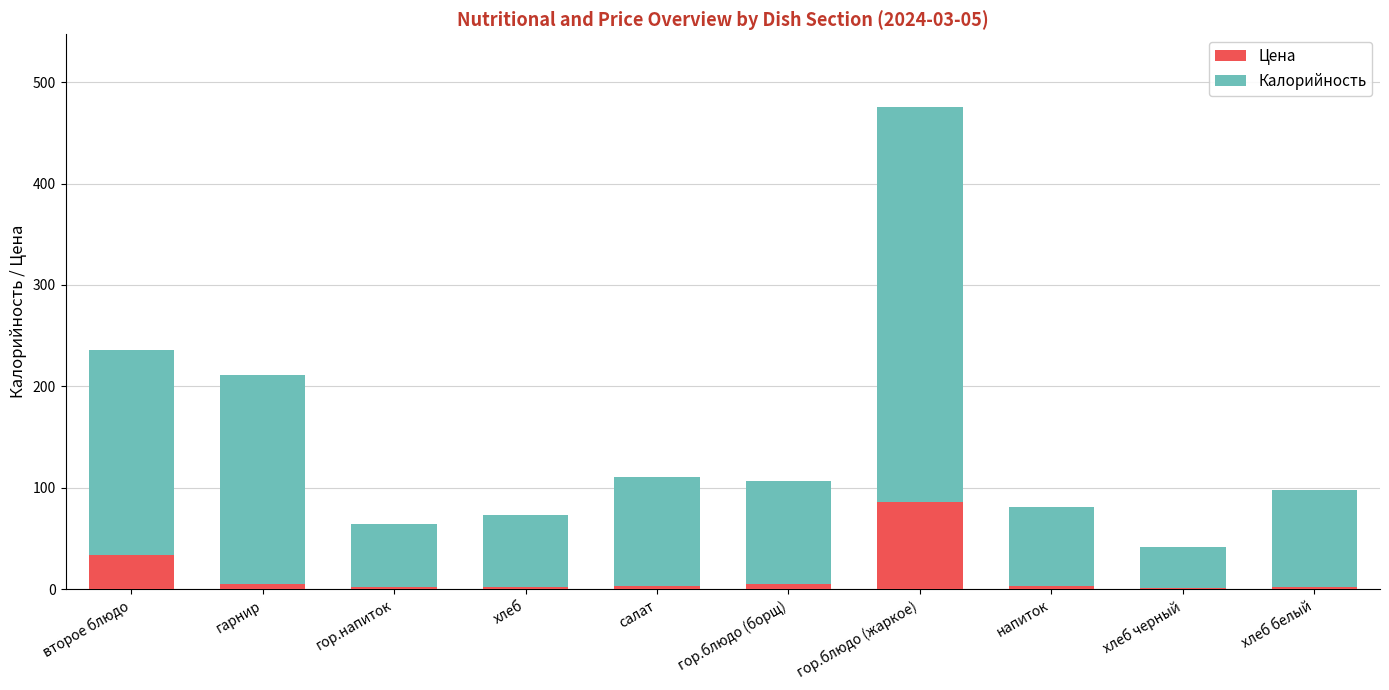

At which category is the sum across all series the highest?

гор.блюдо (жаркое)